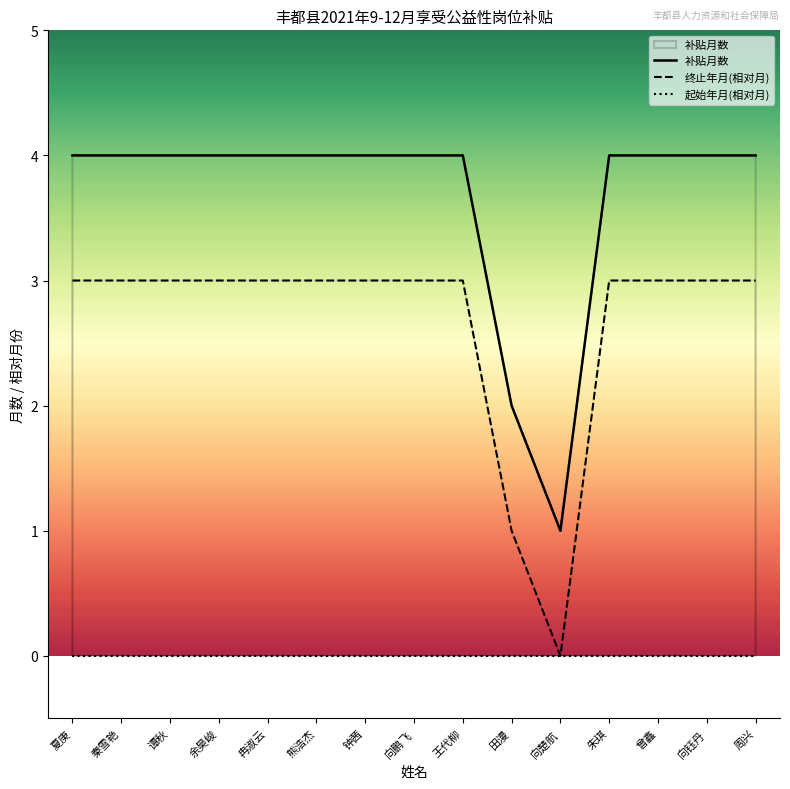

True or false: 补贴月数 and 终止年月(相对月) cross at least once.

False